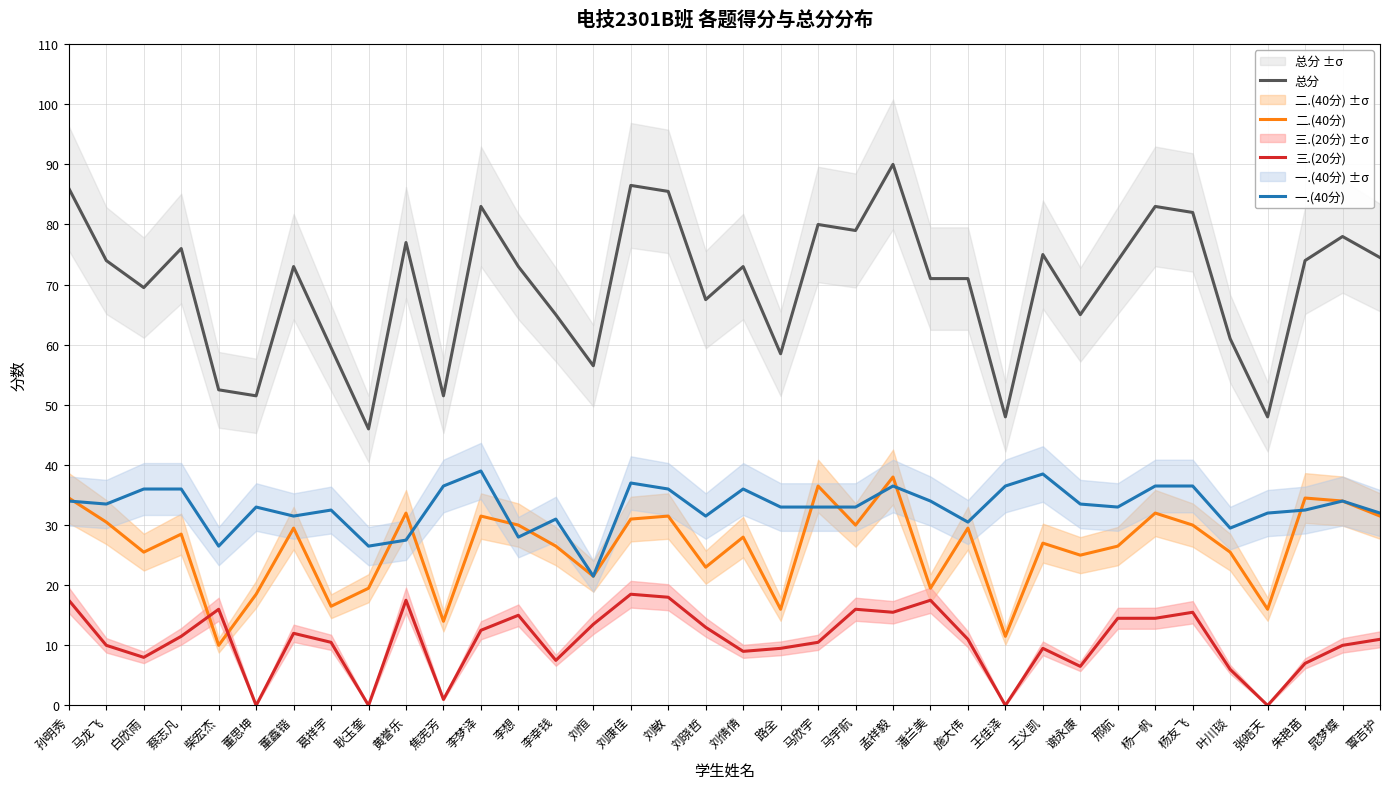

What value does the 一.(40分) series have at 杨一帆?

36.5